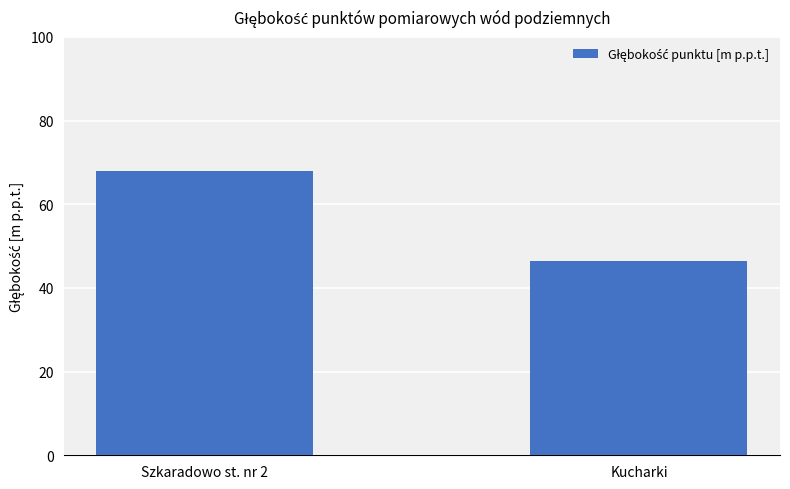

What position from the left is Kucharki?

2